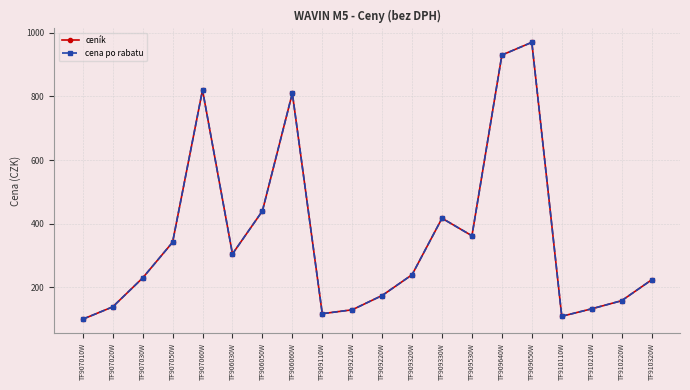

Does the chart have visible grid lines?

Yes